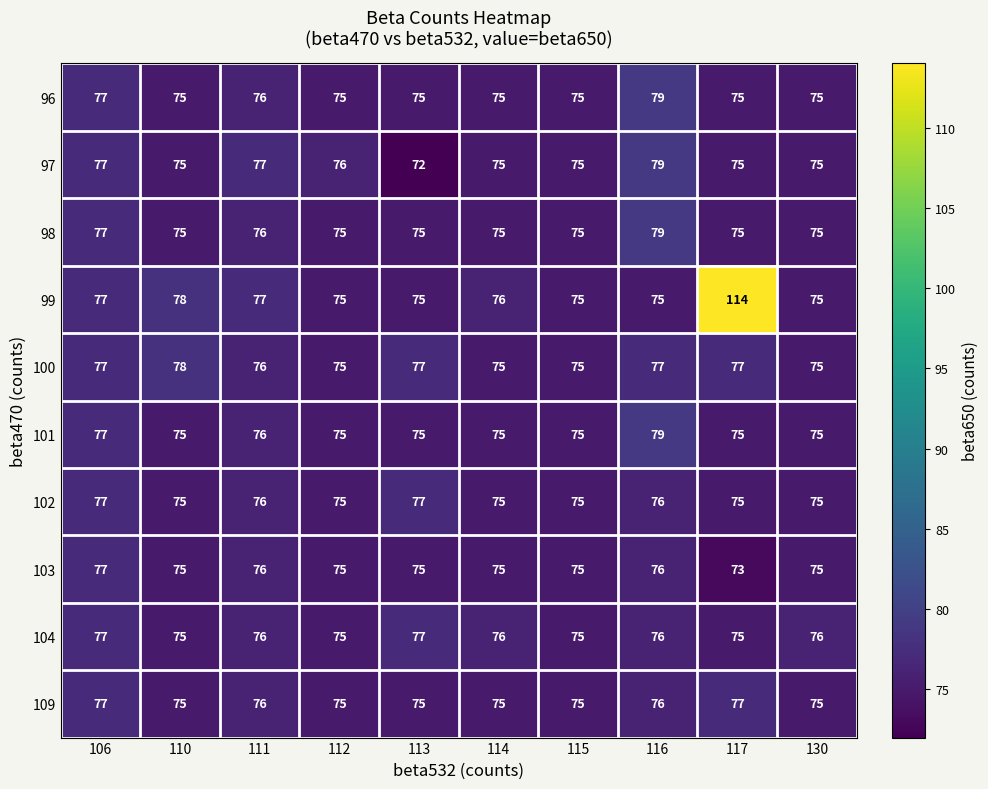

What is the average value of the 101 series?

76